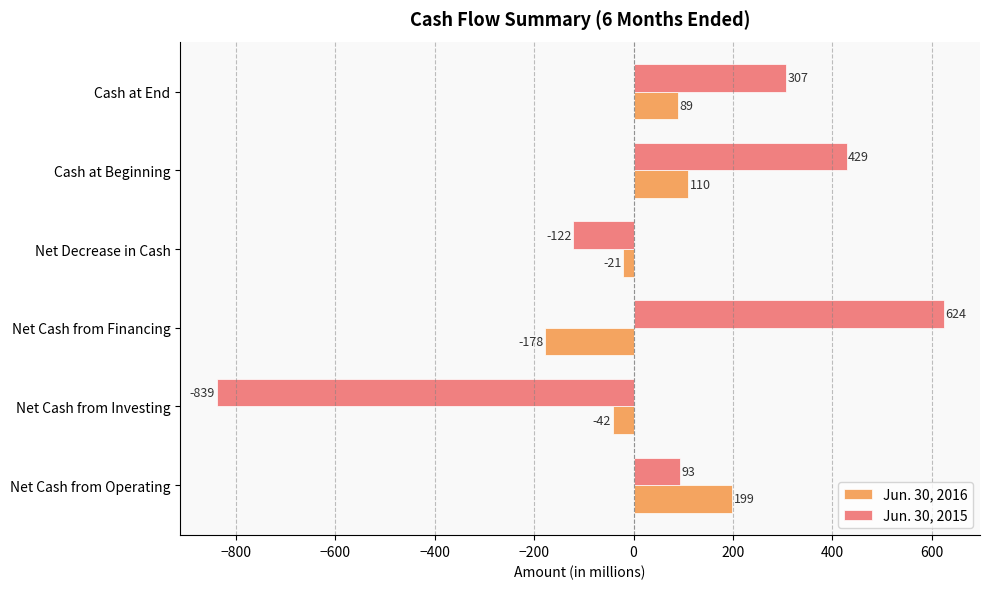

What is the sum of all Jun. 30, 2015 values?

492